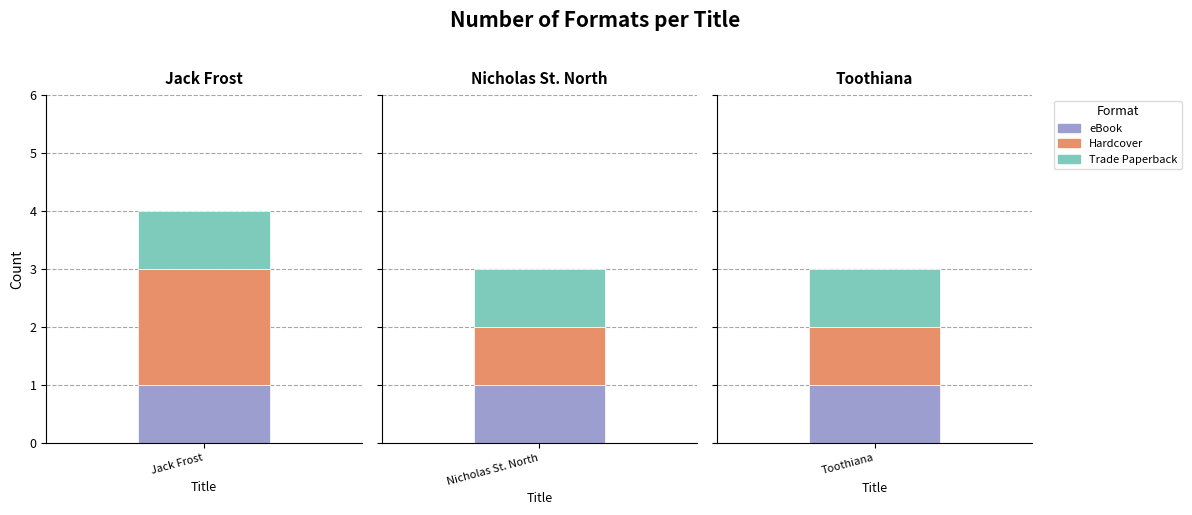

Which series has the largest total across all categories?

Hardcover